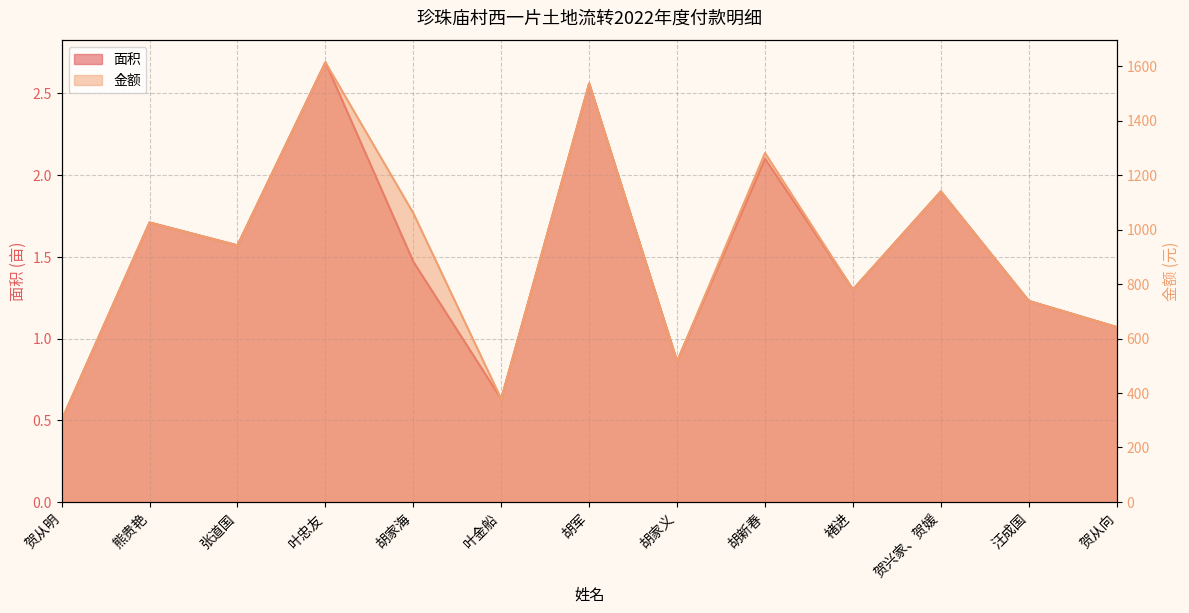

At which label is 金额 closest to 957?

张道国